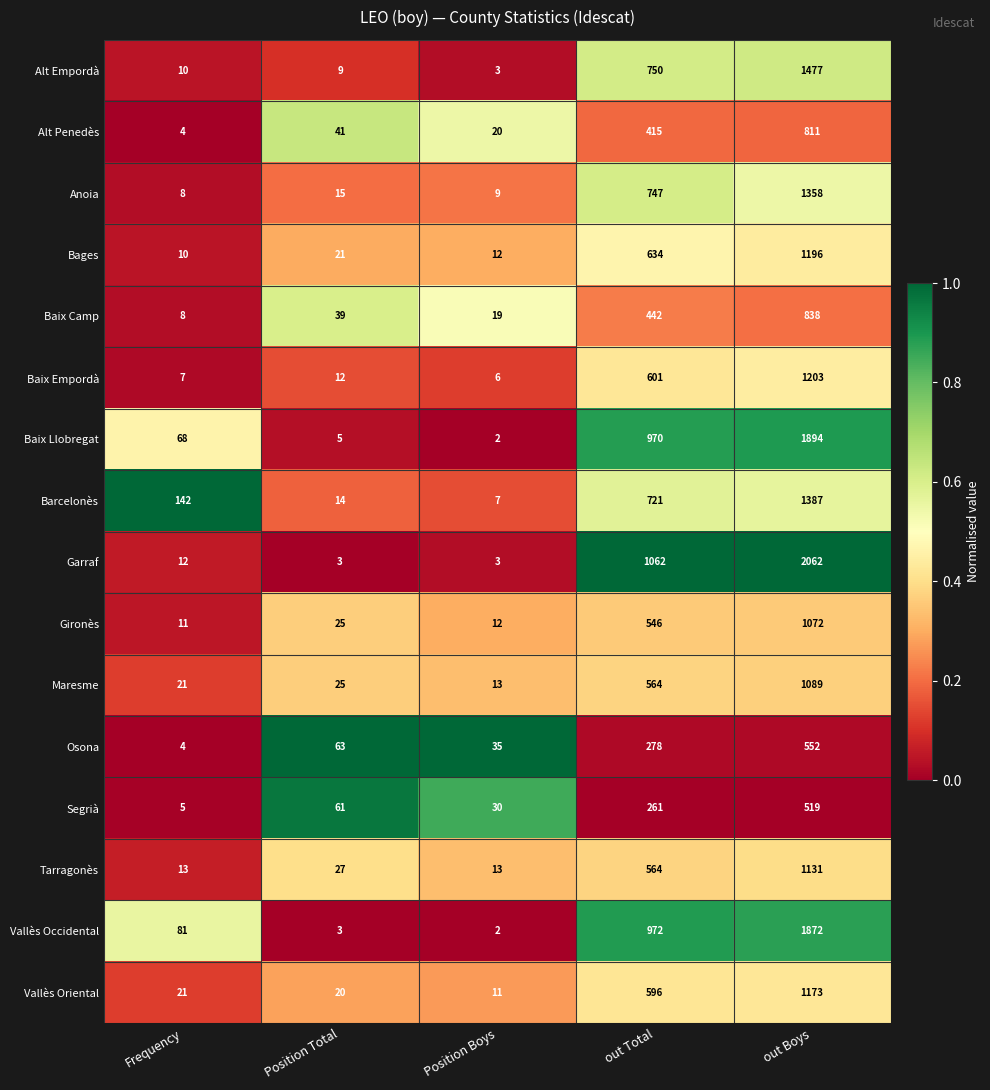

How many categories are shown in the chart?

5